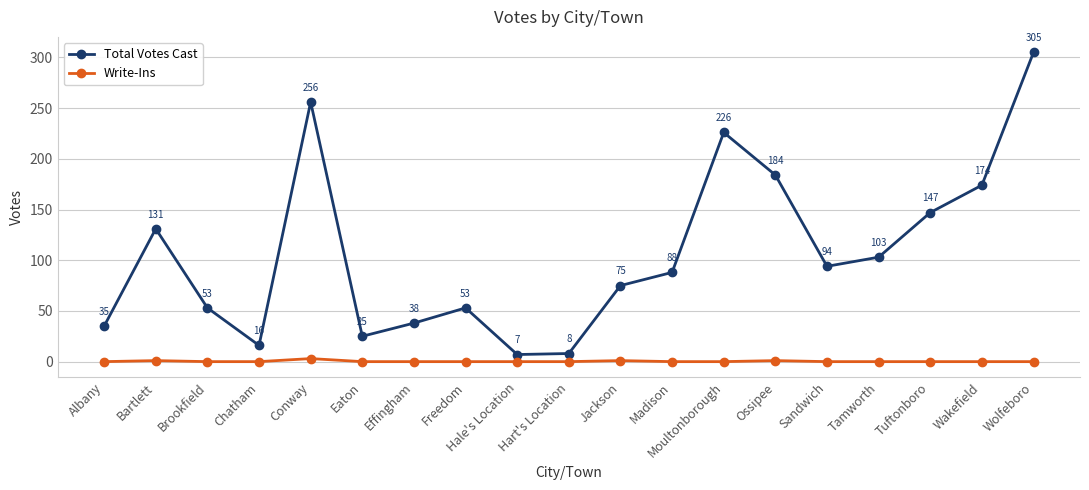

How many interior local valleys does the Total Votes Cast series have?

4